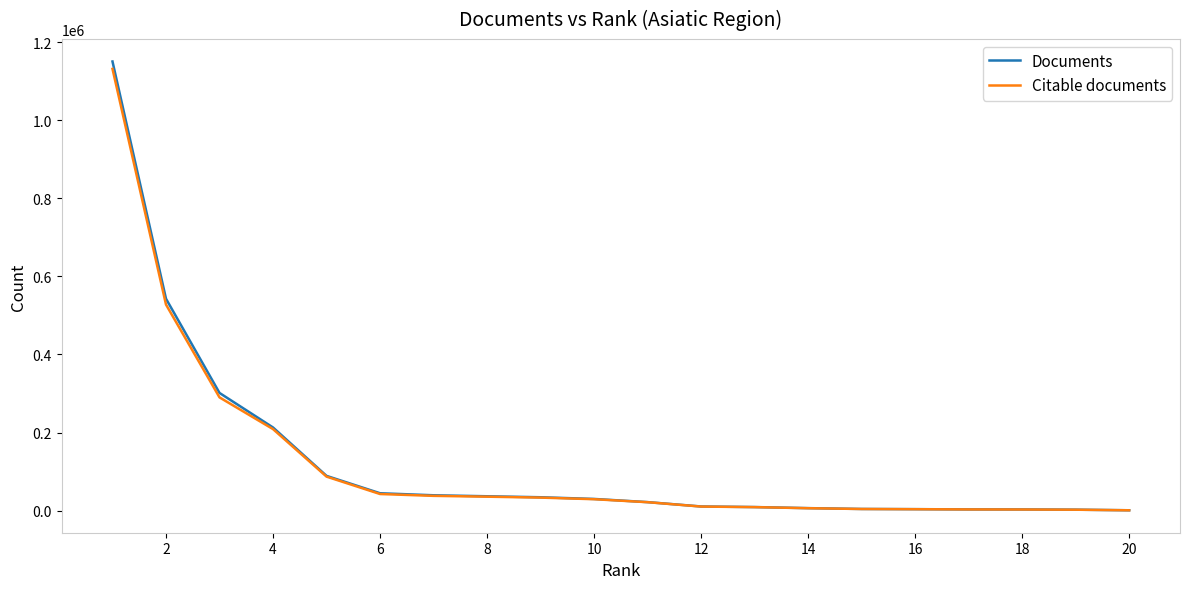

Which series has the largest range (max minus min)?

Documents